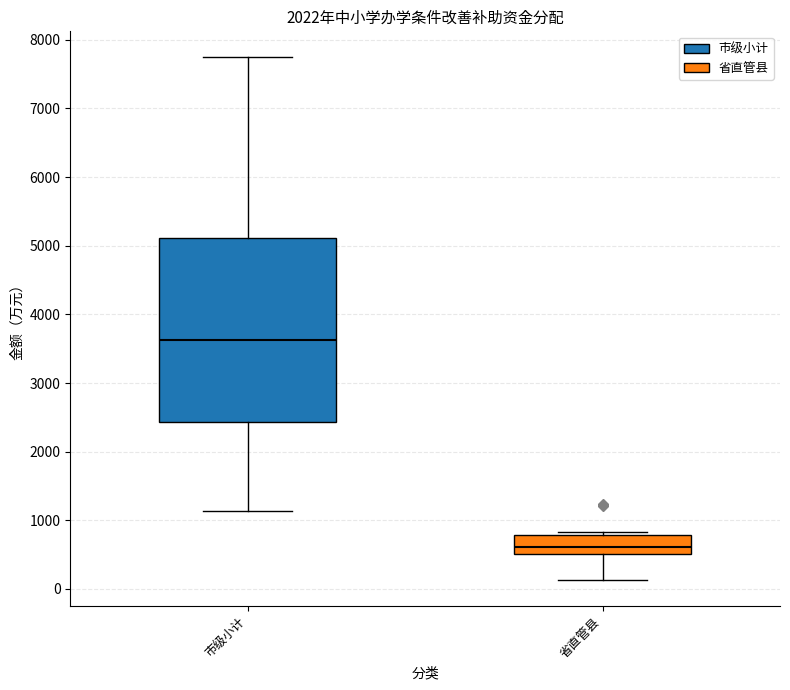

Where is the upper edge of the box for 省直管县 on the y-axis? The values are not printed on the chart, so give them approximately, as read against the axis.

800